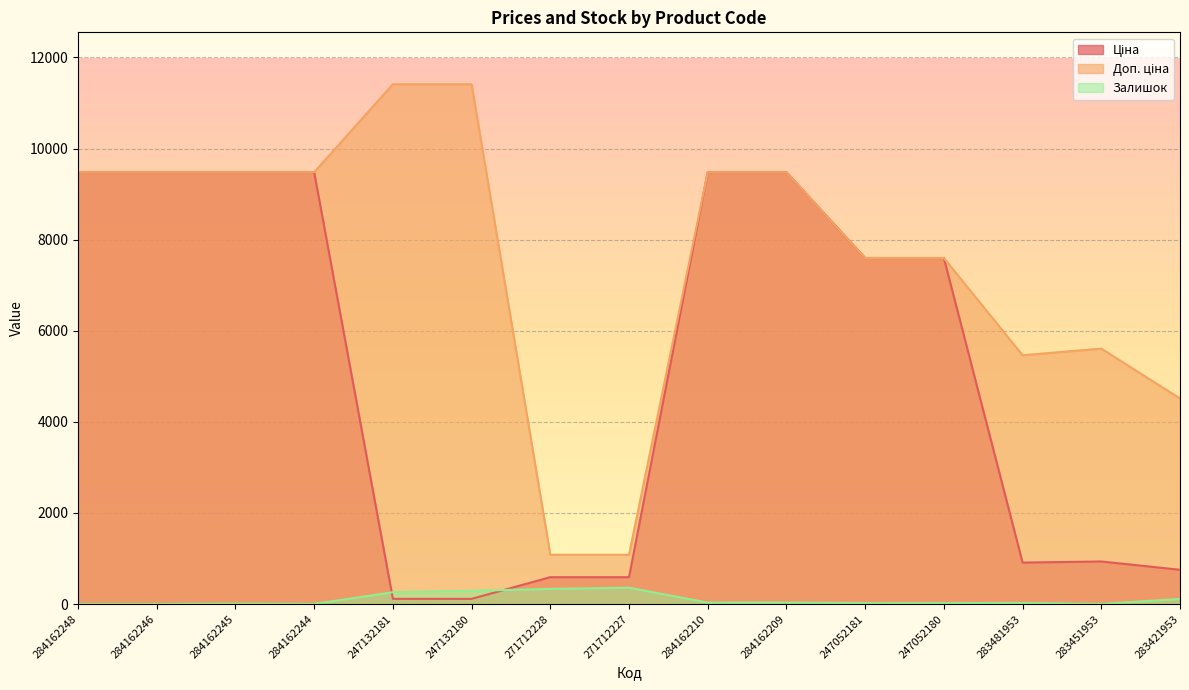

Rank the series by their maximum value, from highest to lowest.

Доп. ціна, Ціна, Залишок